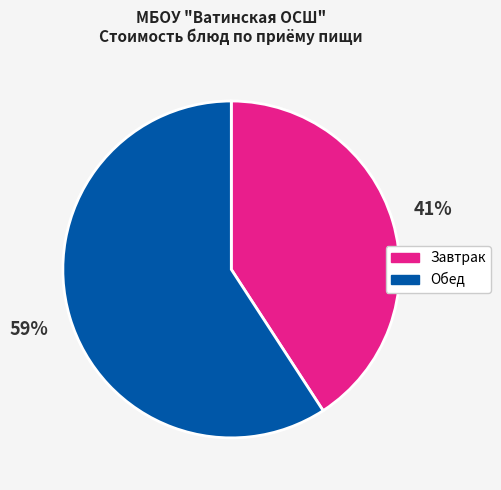

How many slices are in this pie chart?

2